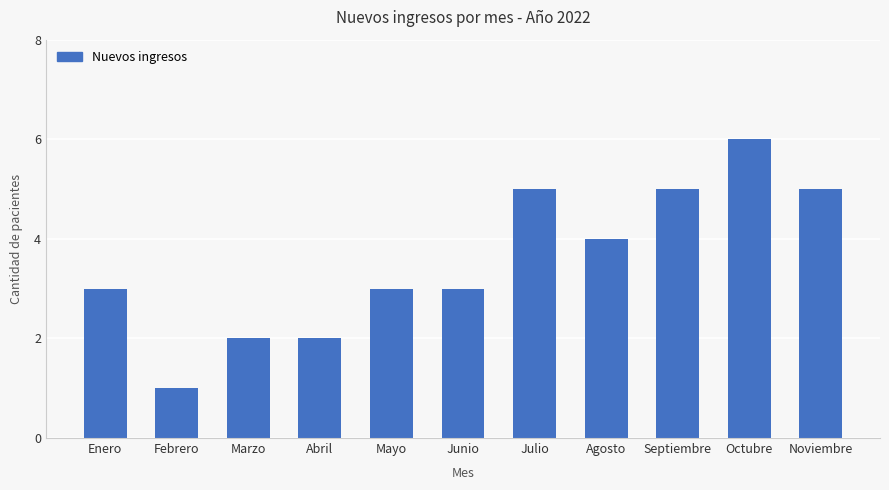

How many series are shown in this chart?

1